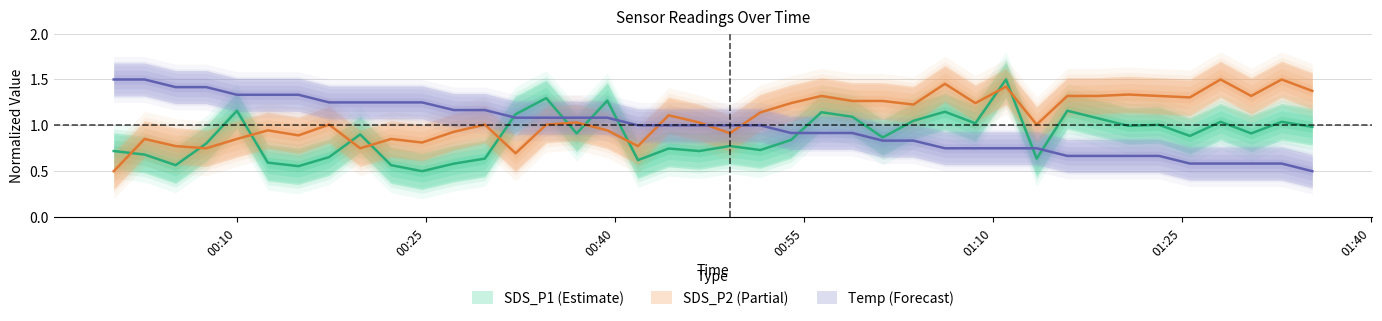

What position from the left is 2021/01/10 01:11:03?

30